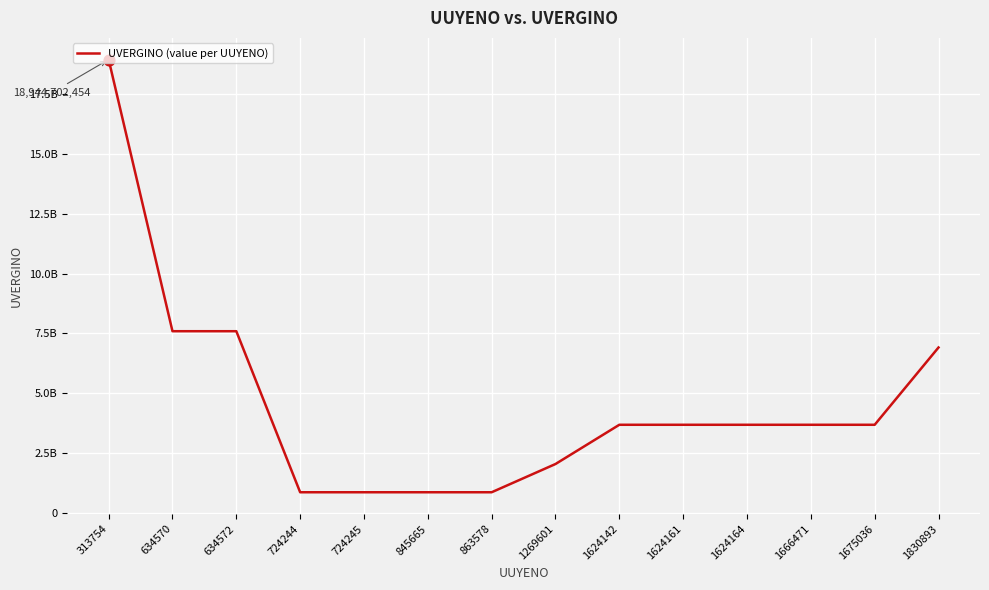

What is the change in value from 634572 to 863578?

-6730400589